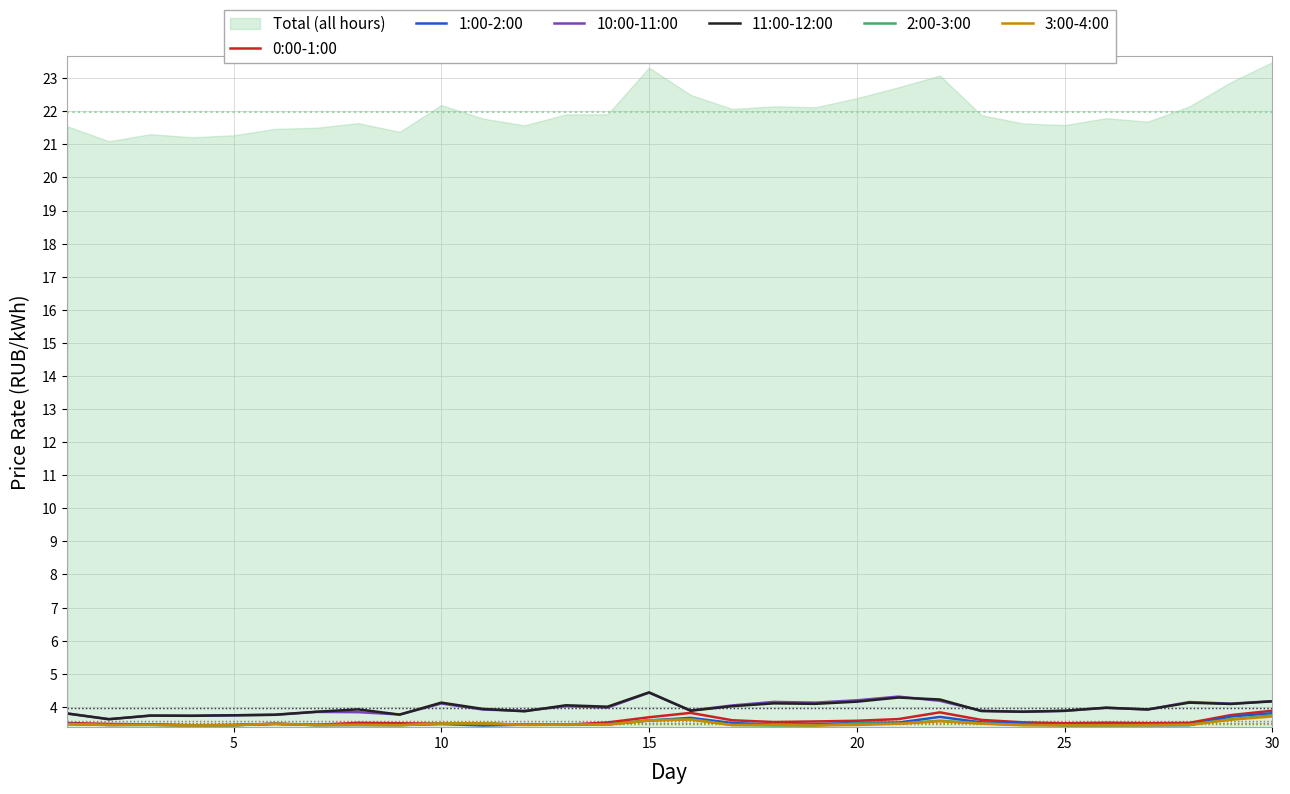

What is the highest value of the 2:00-3:00 series?

3.7